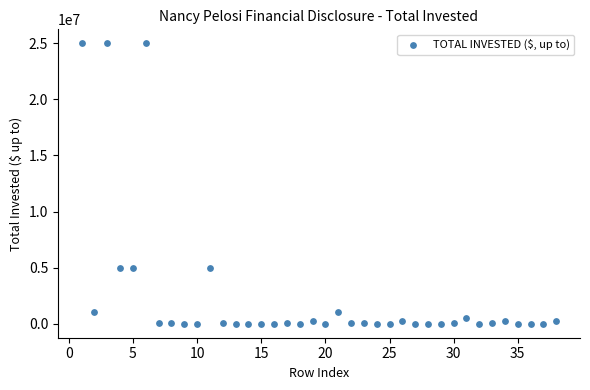

What is the range of Y values (max minus min)?

25000000